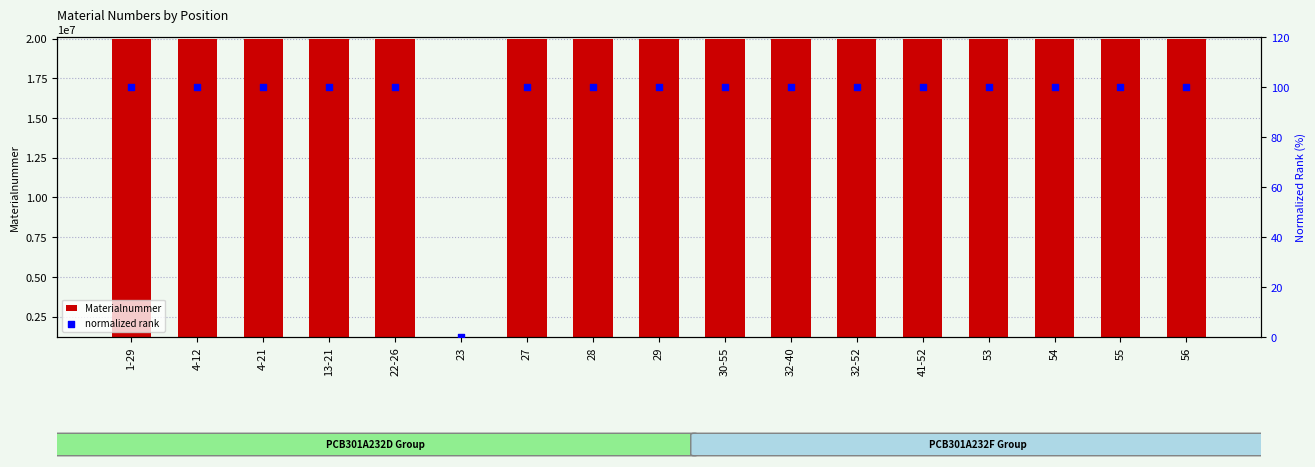

Is the value of Materialnummer at 54 greater than the value of normalized rank at 23?

Yes